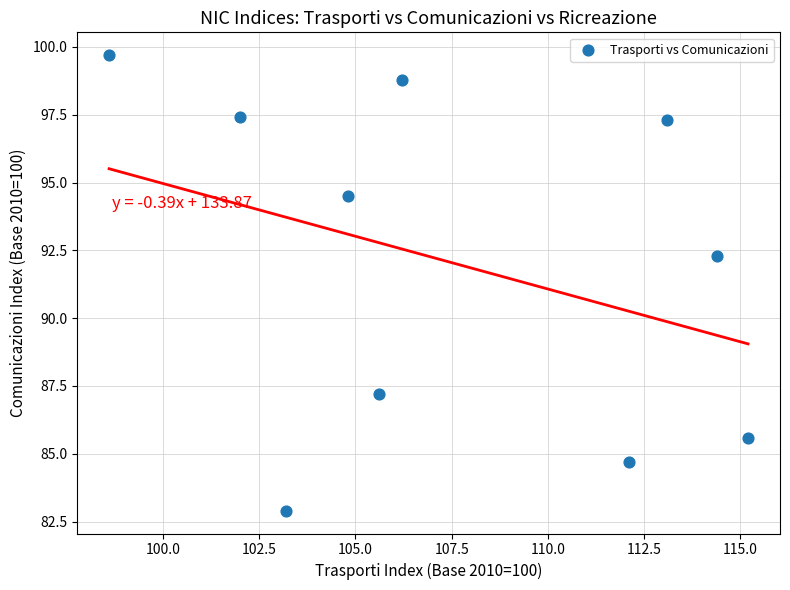

What is the average X value?

107.5